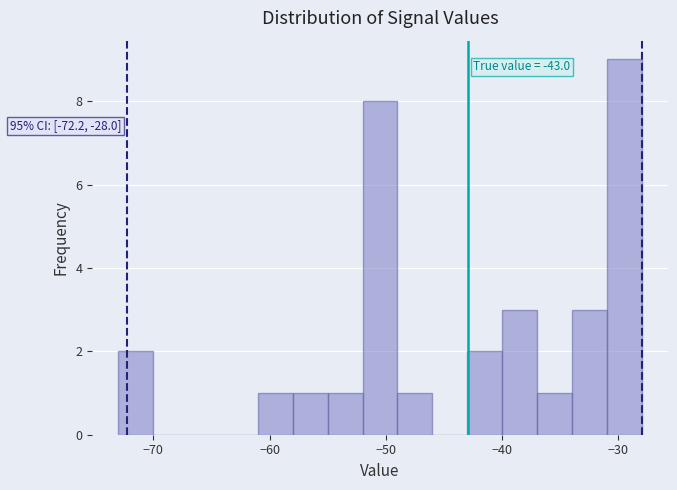

Around what value on the x-axis is the tallest bar? Give the approximate position of its centre, as read against the axis.

-29